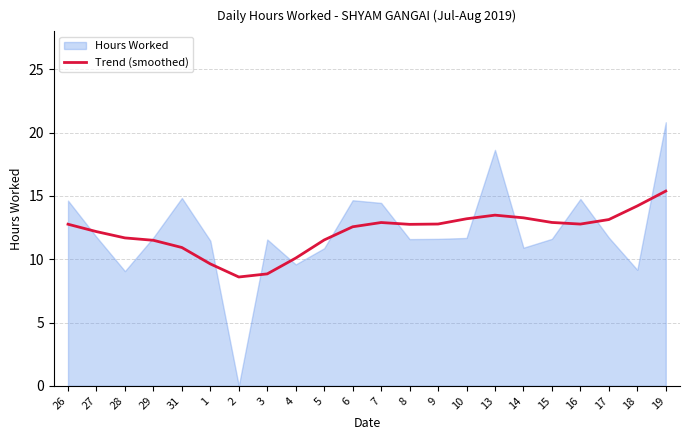

True or false: the data has more than 1 interior local peaks.

True